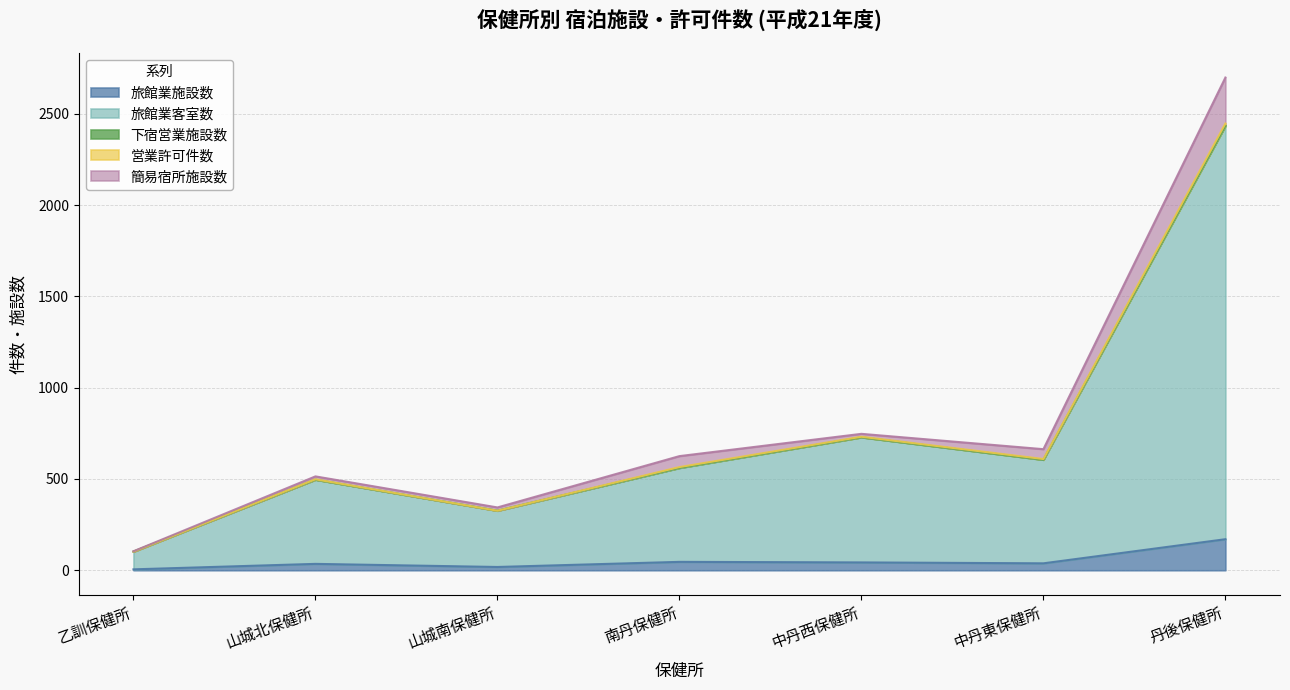

Which series has the largest total across all categories?

旅館業客室数